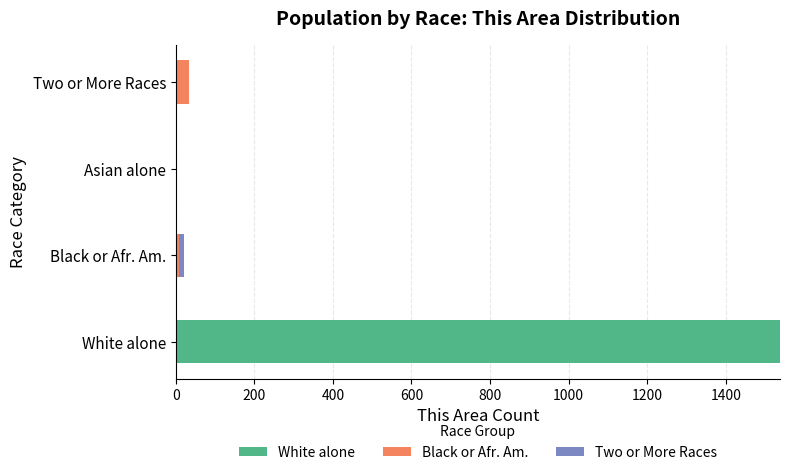

At which category is the sum across all series the highest?

White alone